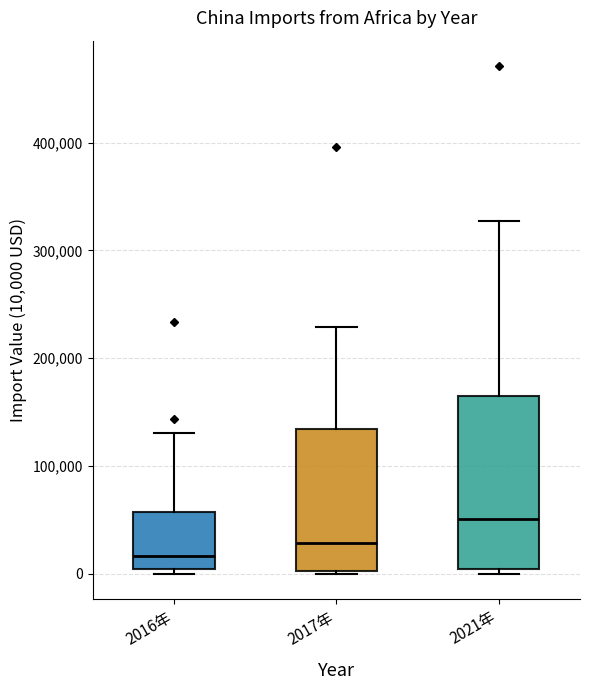

Which box's median line is the highest?

2021年